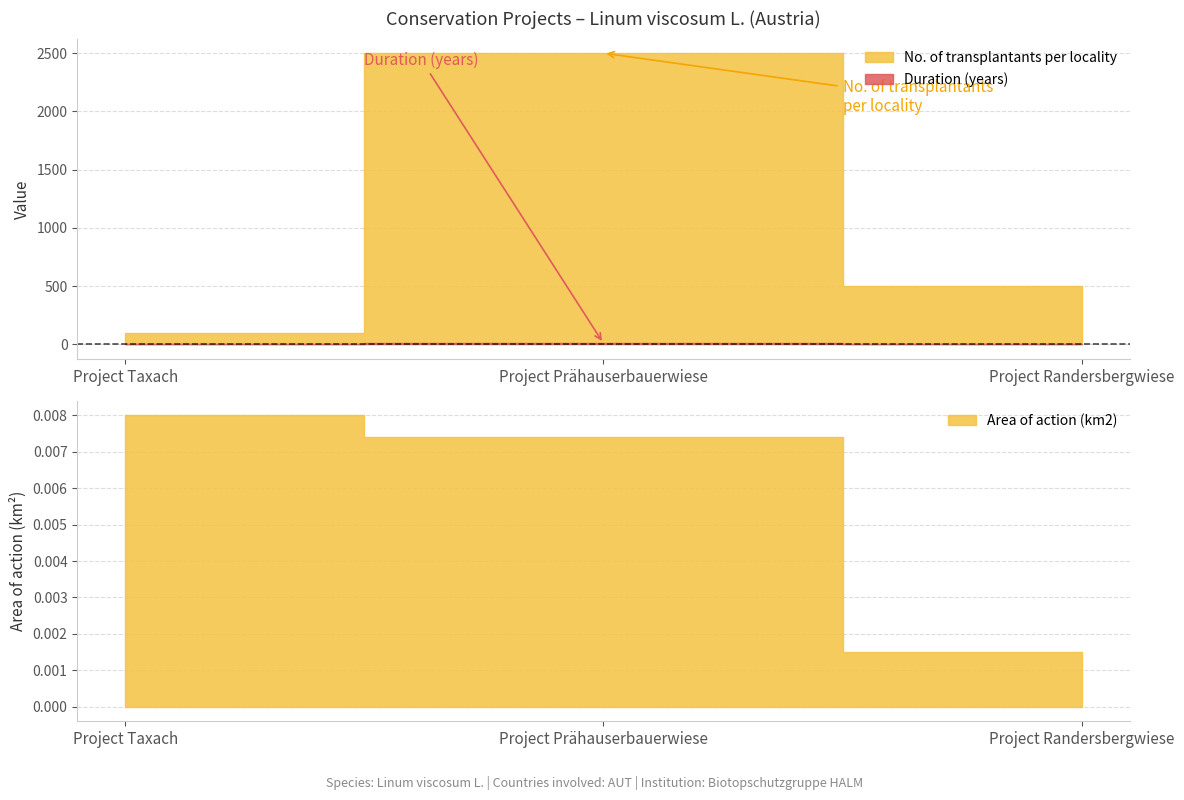

What is the difference between the No. of transplantants per locality values at Project Taxach and Project Randersbergwiese?

400.0